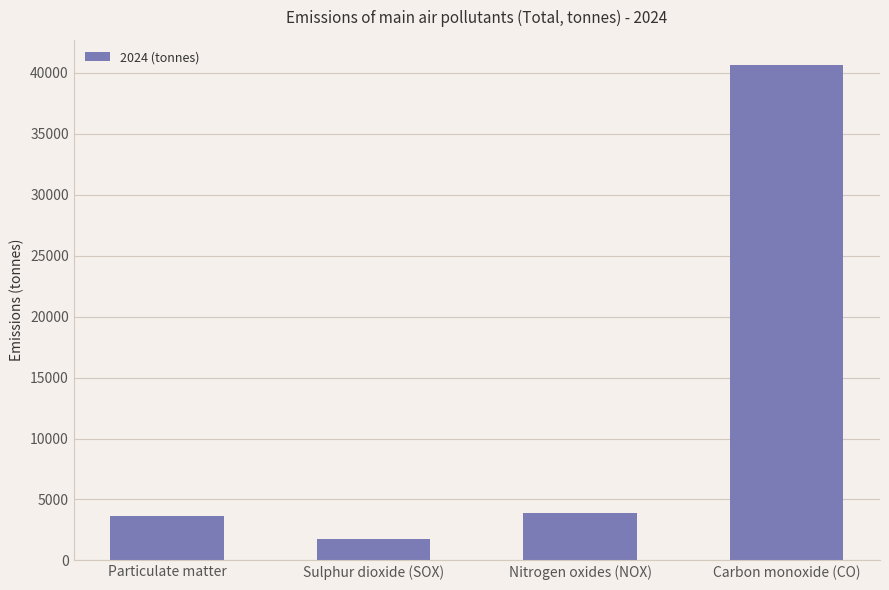

What is the change in value from Sulphur dioxide (SOX) to Nitrogen oxides (NOX)?

+2166.4